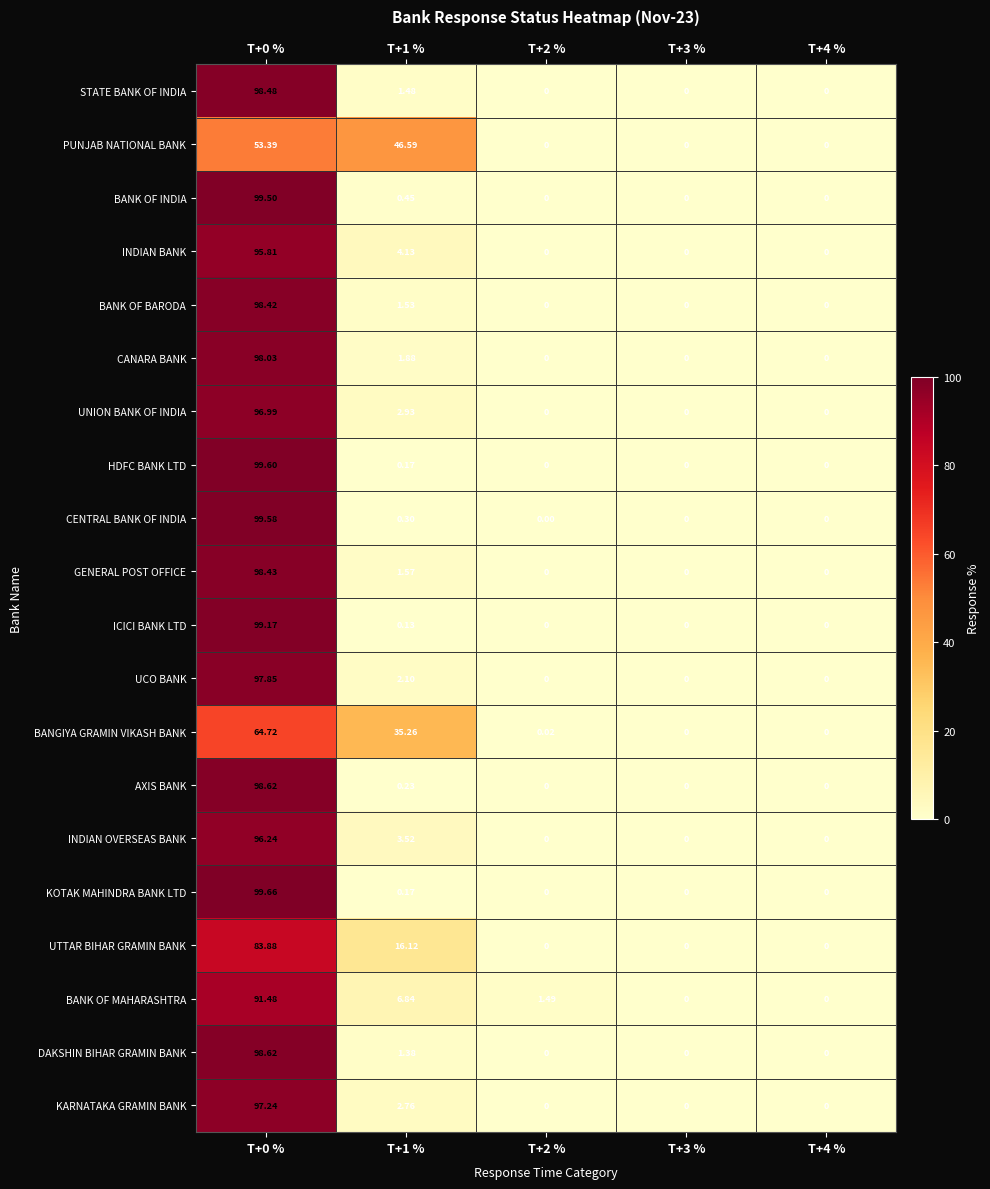

Which series has the widest spread of values?

KOTAK MAHINDRA BANK LTD